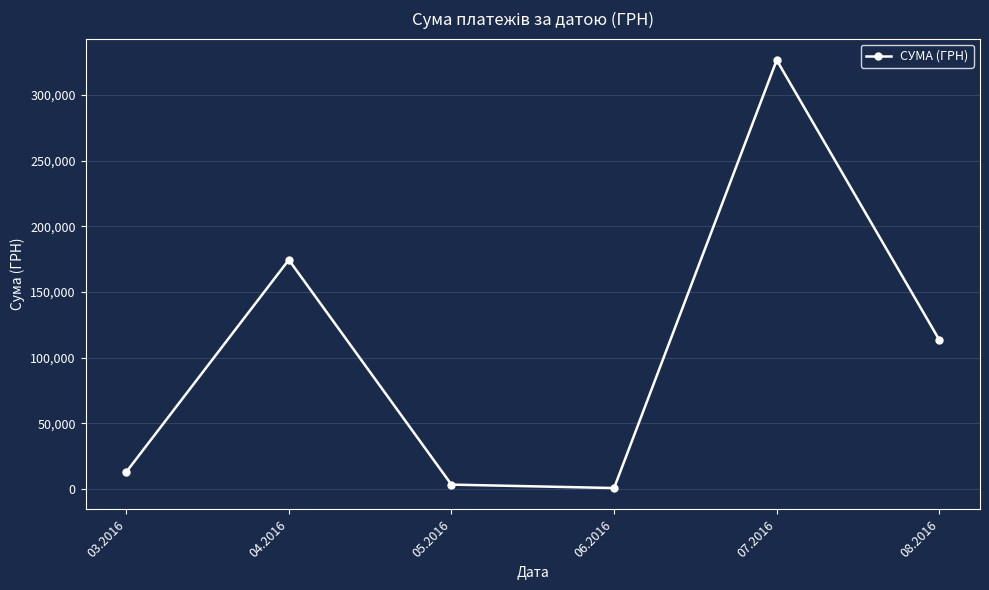

How many interior local valleys (lower than both neighbors) does the data have?

1